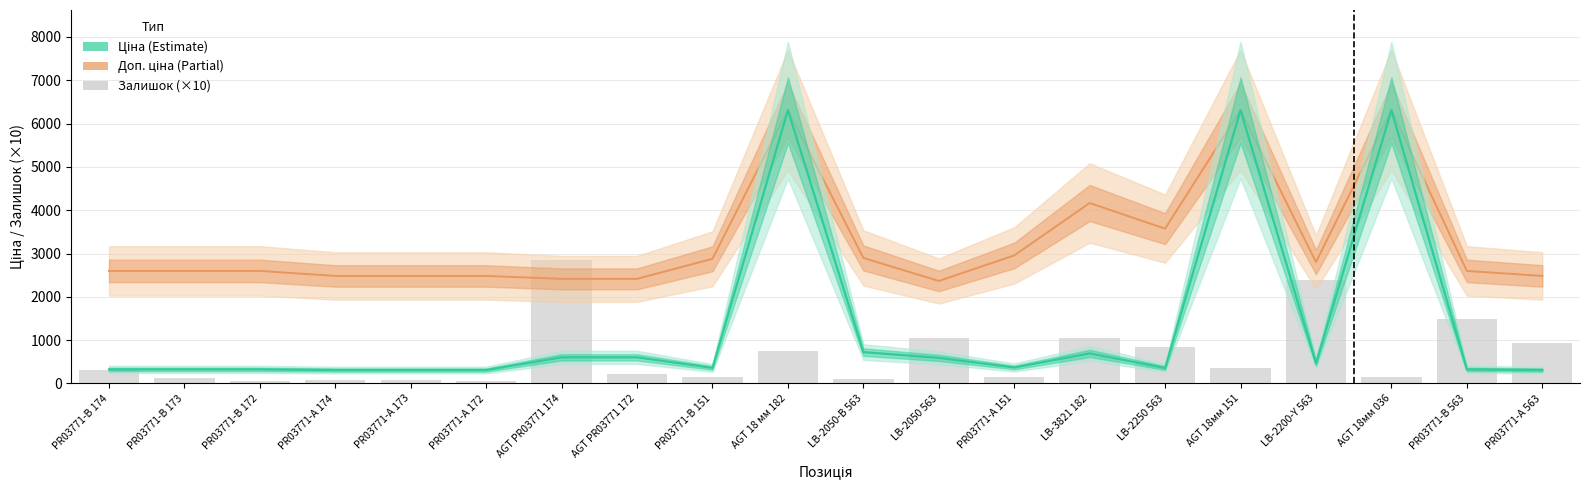

List the series in order of their overall mean, lowest first.

Залишок (×10), Ціна, Доп. ціна